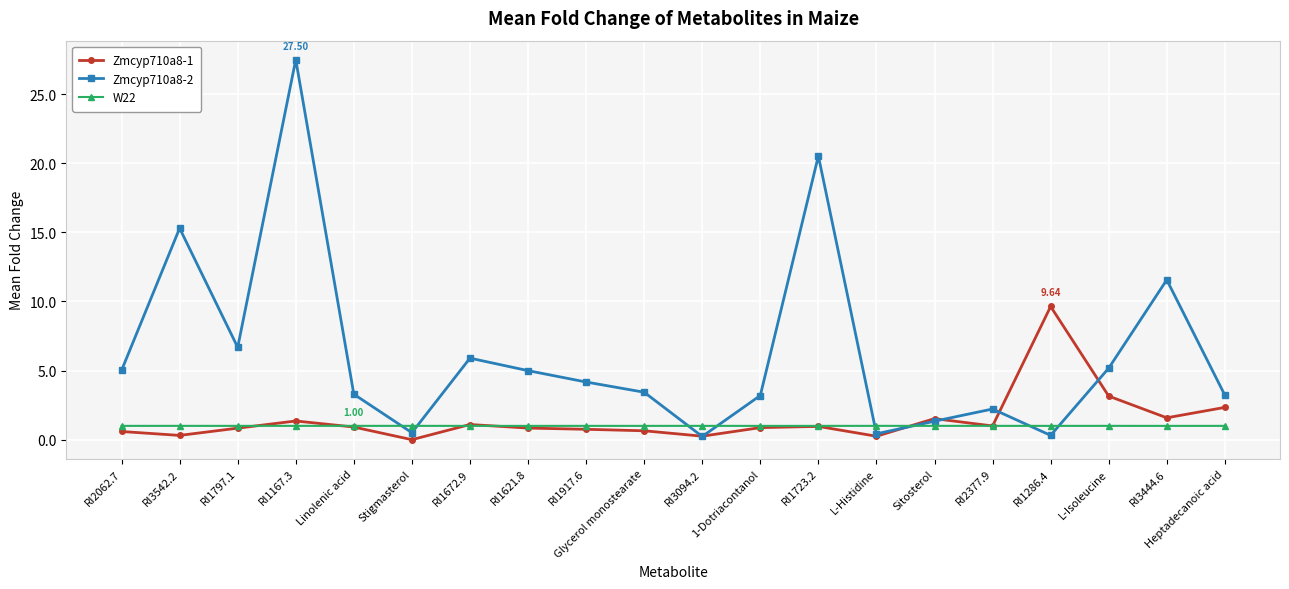

The W22 series shows 1.0 at Linolenic acid. True or false?

True